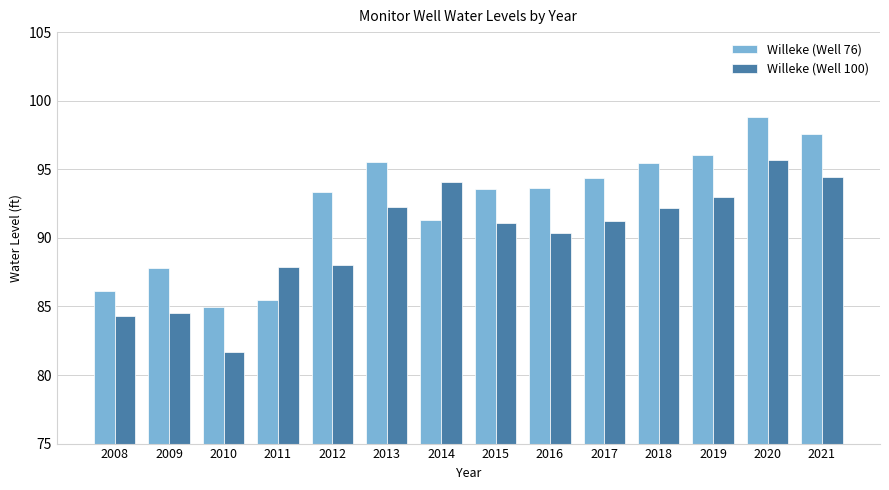

True or false: Willeke (Well 100) has a value of 84.5 at 2009.

True